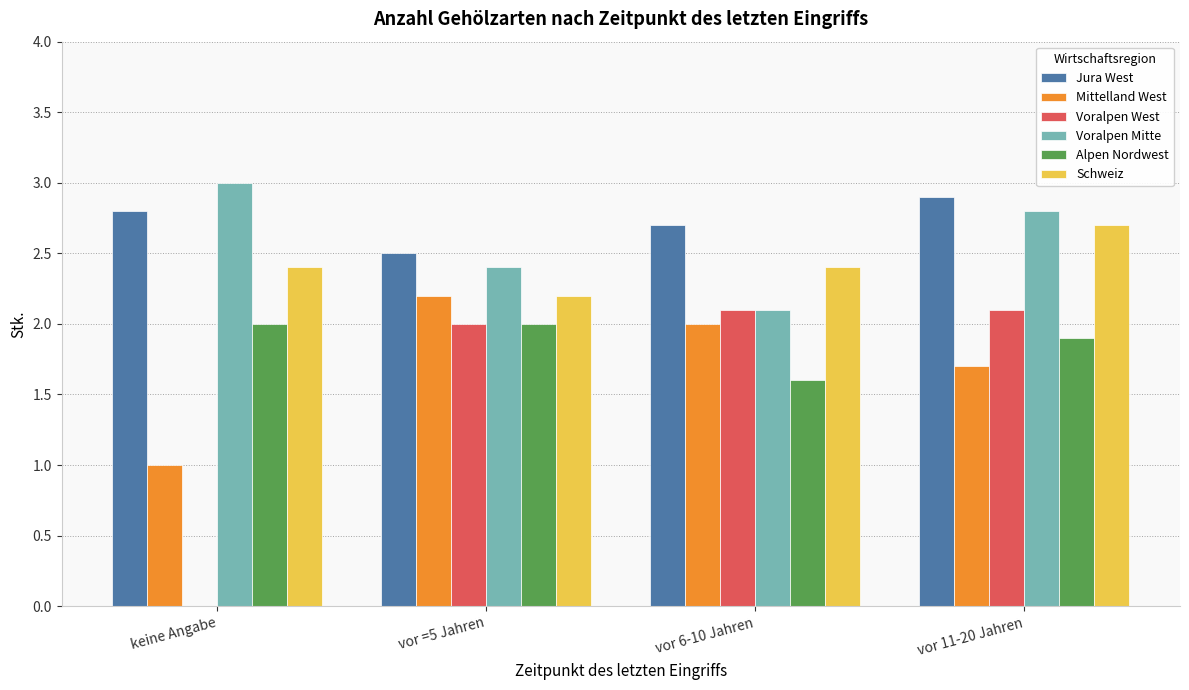

Is the value of Jura West at vor 6-10 Jahren greater than the value of Voralpen Mitte at vor 11-20 Jahren?

No